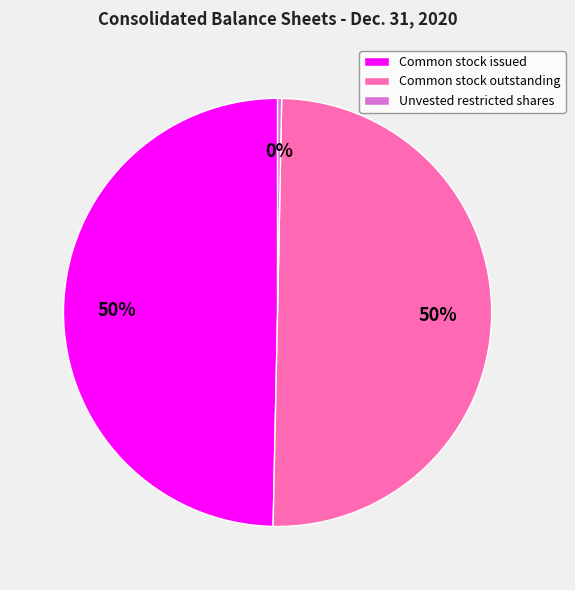

How many slices are in this pie chart?

3